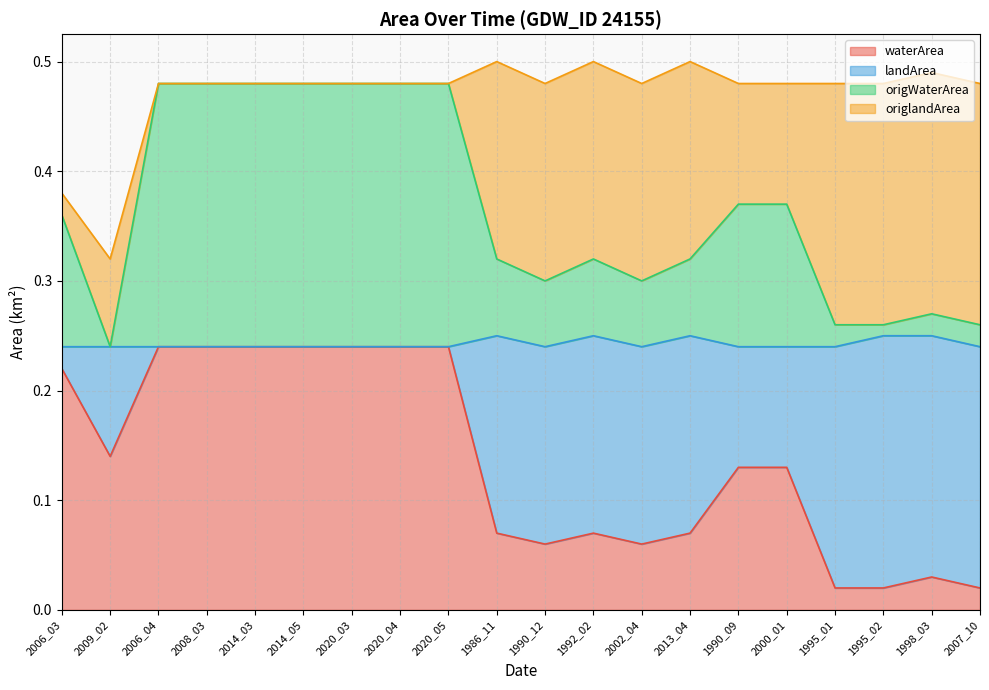

How many categories are shown in the chart?

20